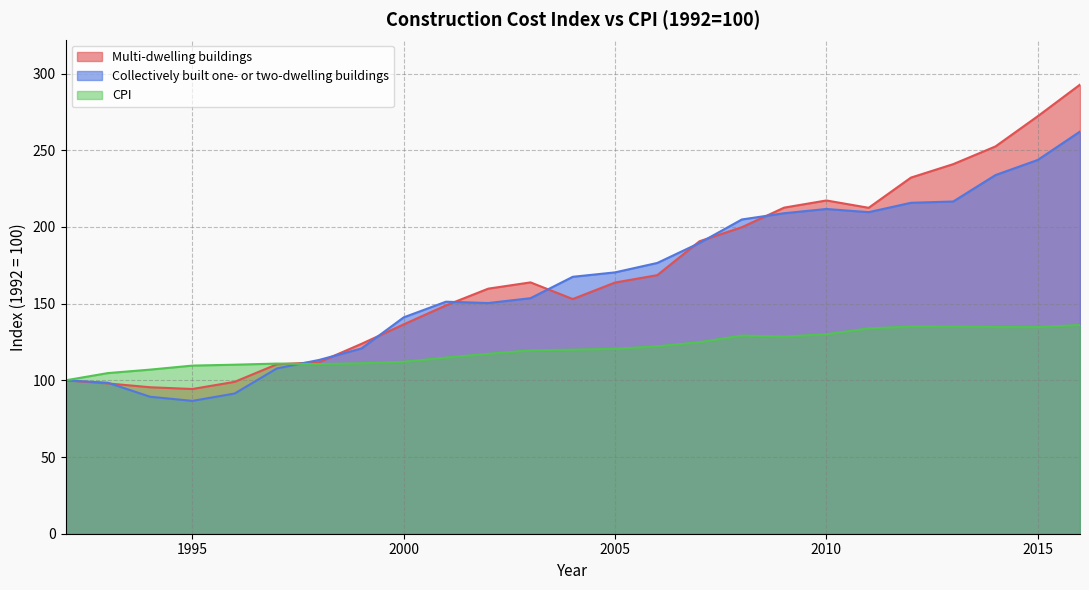

What is the difference between the maximum and minimum values in the Collectively built one- or two-dwelling buildings series?

175.6